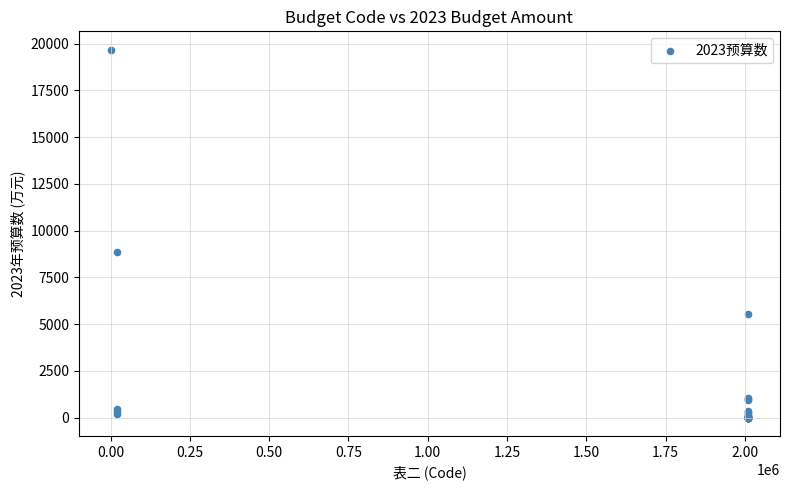

What Y value in the scatter plot is closest to 9837?

8834